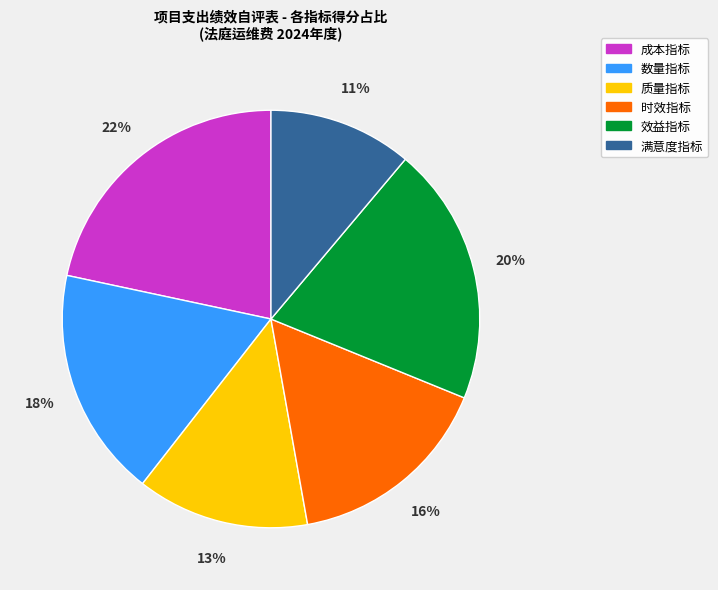

Is it true that 成本指标 is 9% of the pie?

False